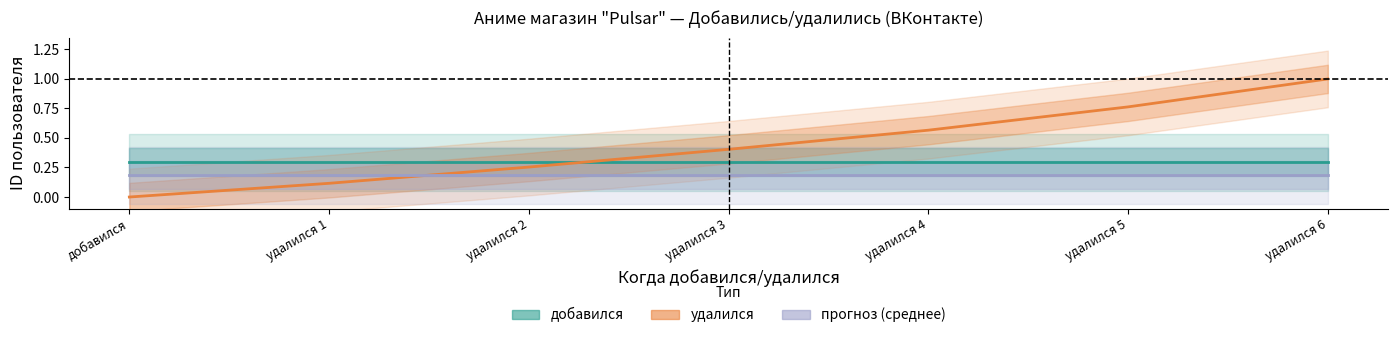

Which series changed the most between добавился and удалился 6?

удалился